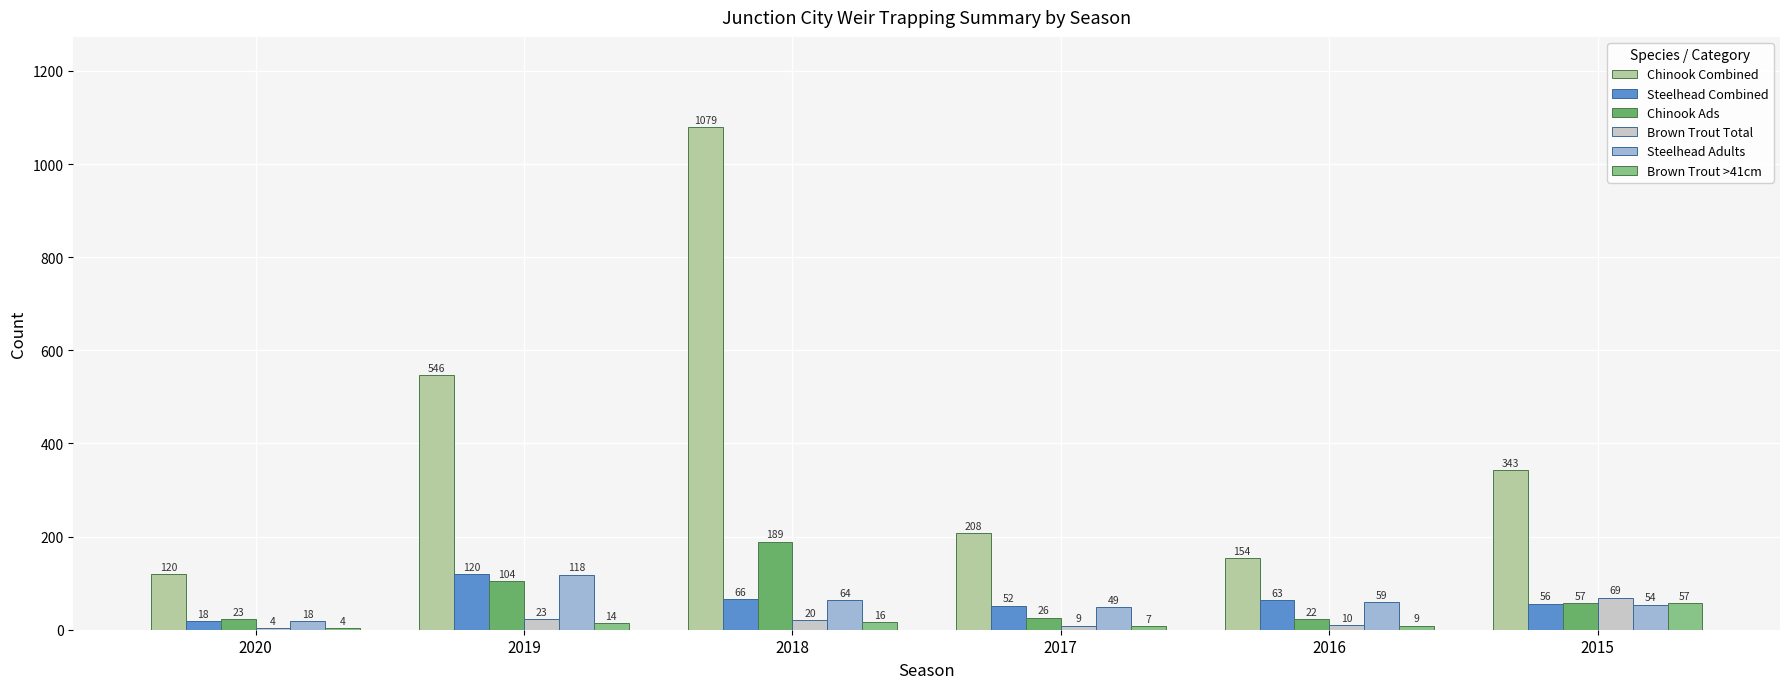

The value of Chinook Ads at 2017 is 26. True or false?

True